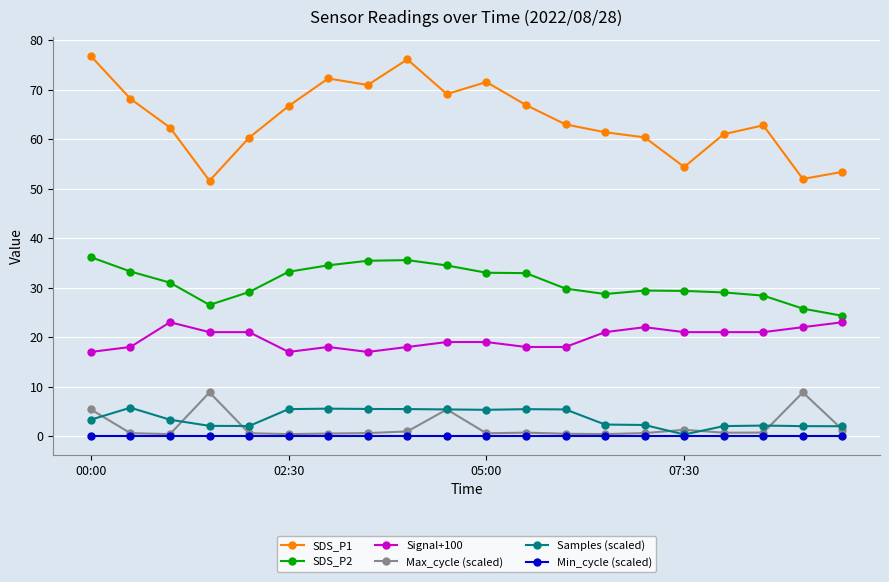

What is the value of the Signal+100 point at the 9th from the left?

18.0